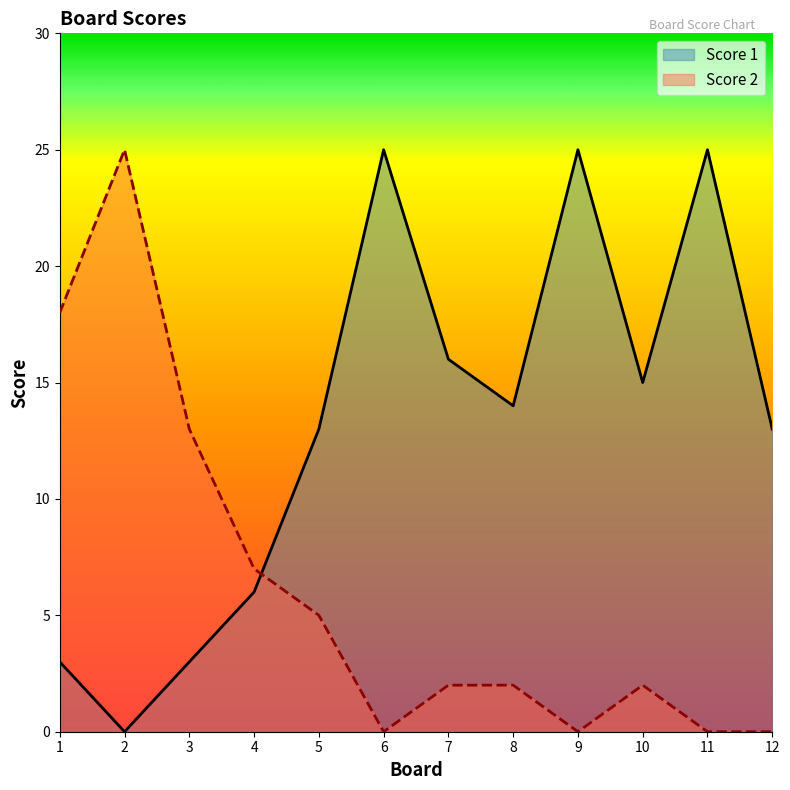

Which category has the highest value in the Score 1 series?

6